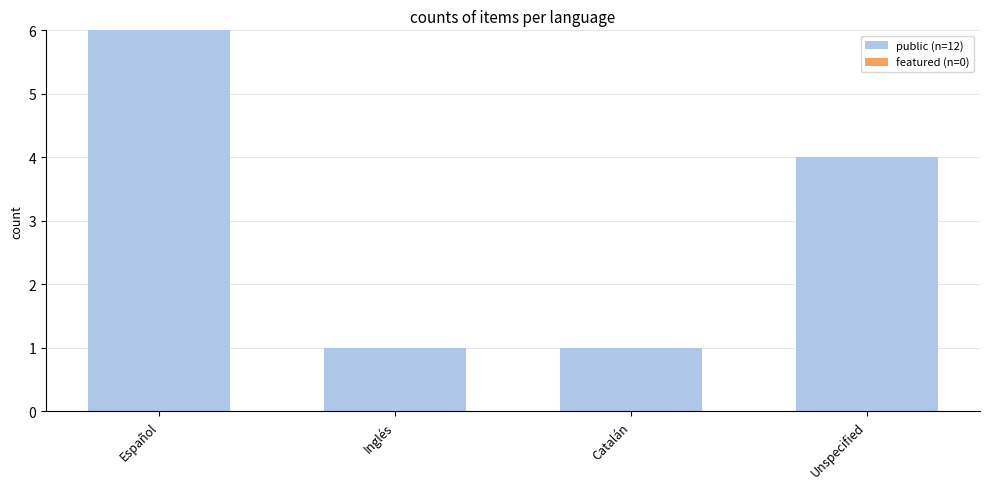

Reading left to right, what are all the values shown in this chart?

Español=6	Inglés=1	Catalán=1	Unspecified=4